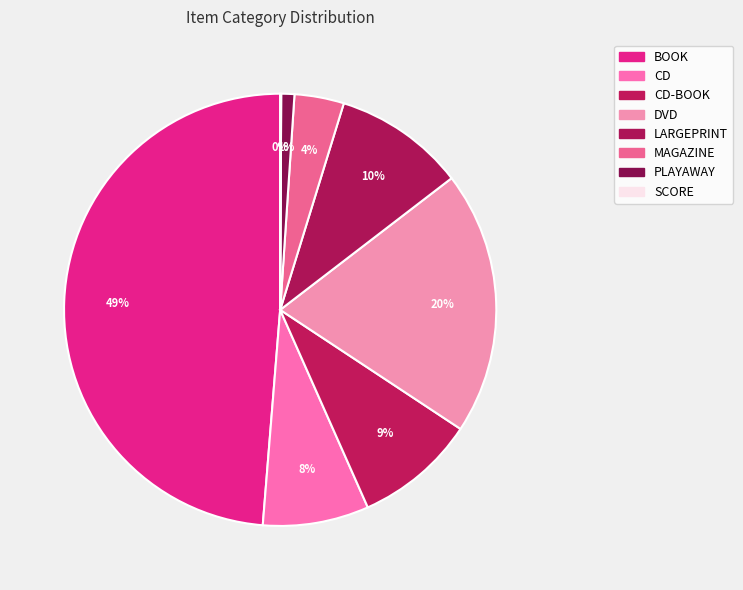

Is it true that LARGEPRINT is 1% of the pie?

False